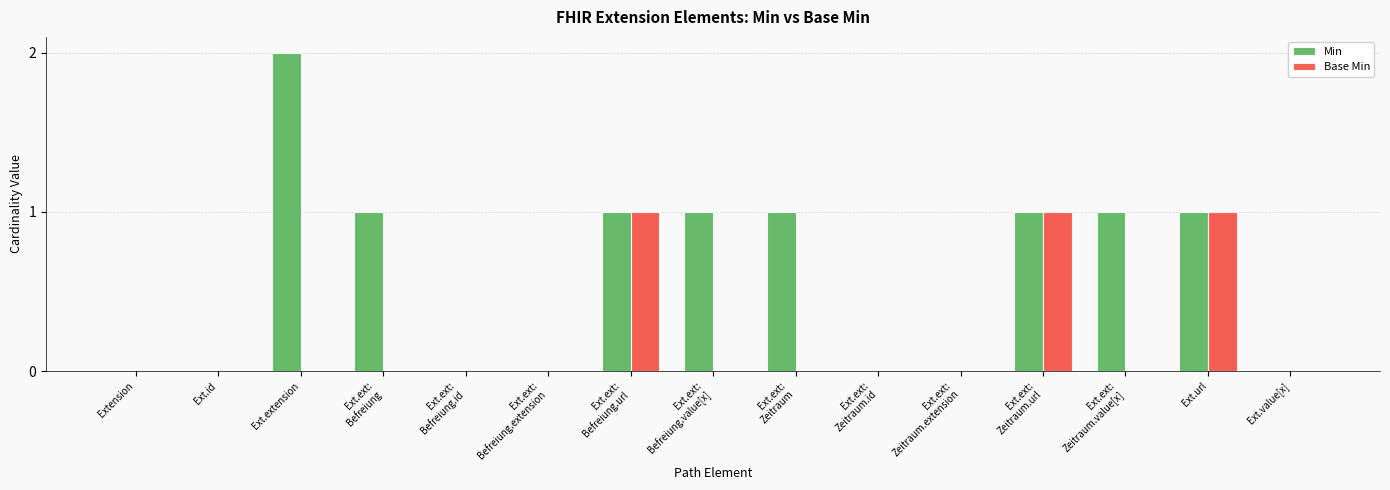

Is the value of Base Min at Ext.ext:
Zeitraum.id greater than the value of Min at Ext.ext:
Zeitraum?

No